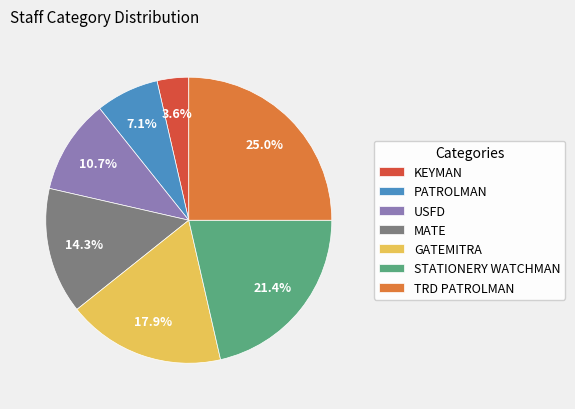

Is there any slice that represents more than half of the pie?

No